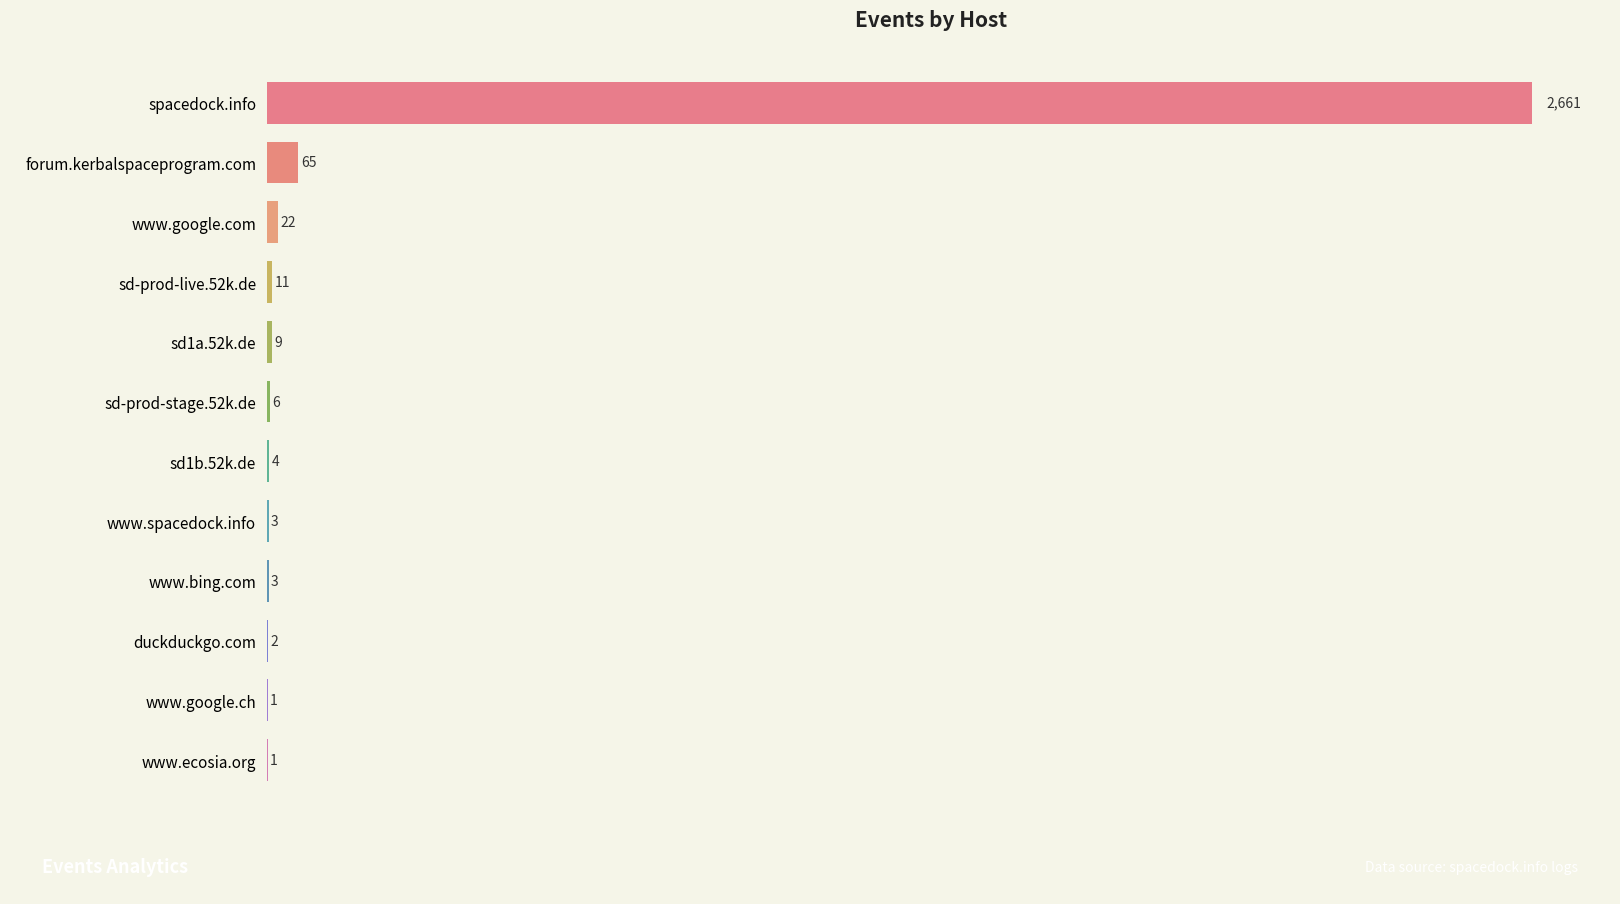

Is it true that the value at forum.kerbalspaceprogram.com is 65?

True